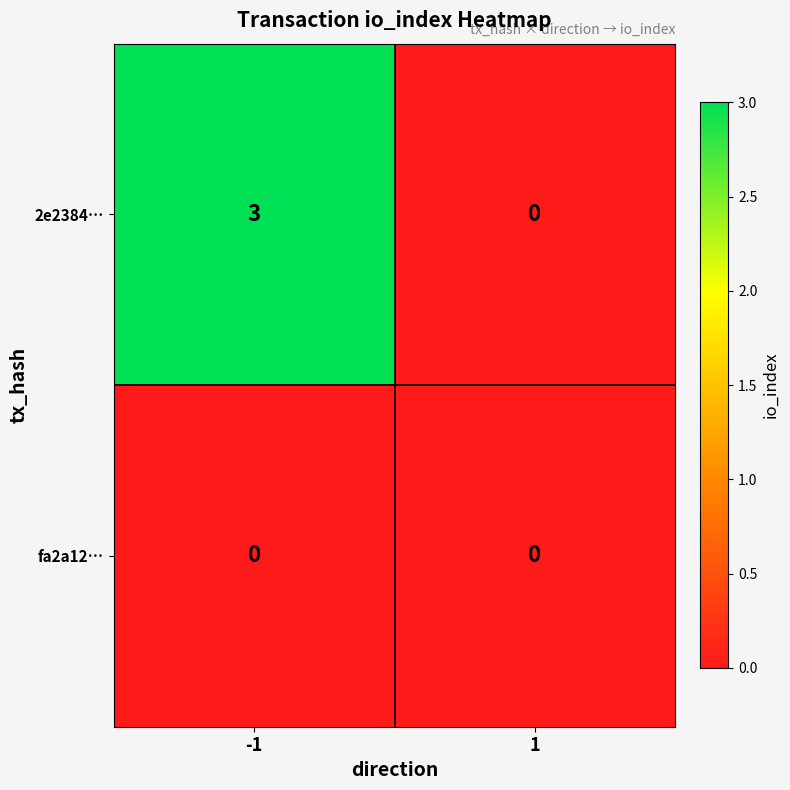

What is the difference between the 2e2384… values at 1 and -1?

3